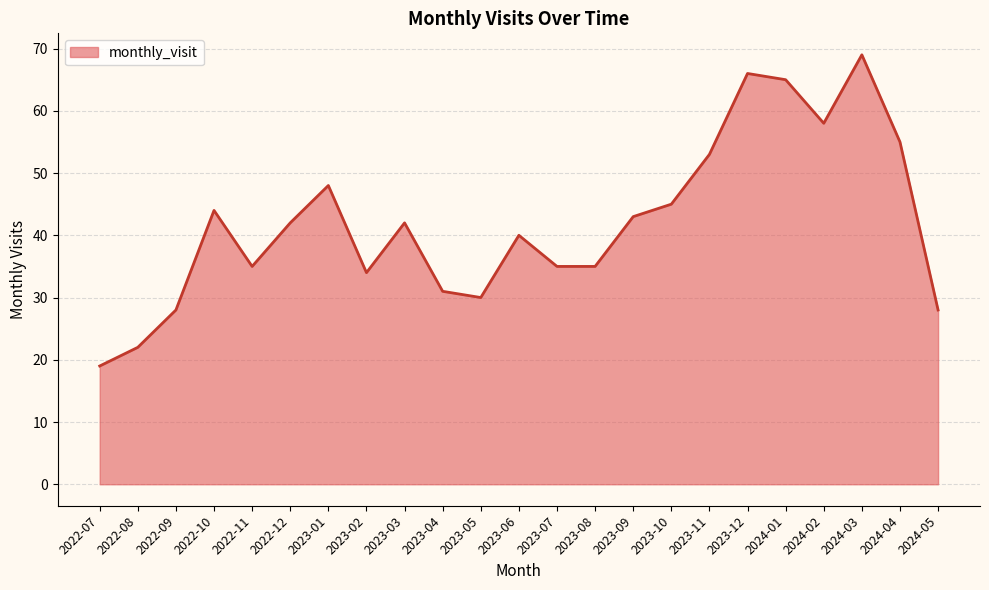

Where is the data nearest to the value 44?

2022-10